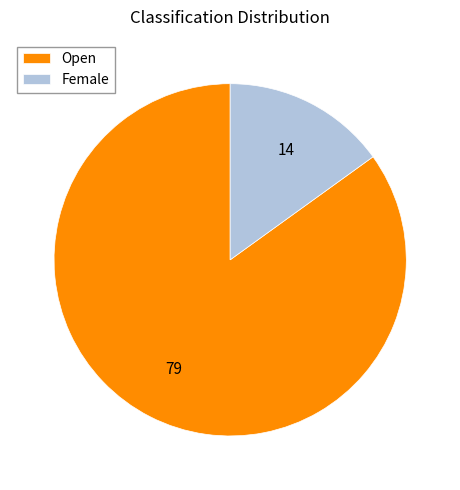

Combined, do Open and Female account for over 50%?

Yes